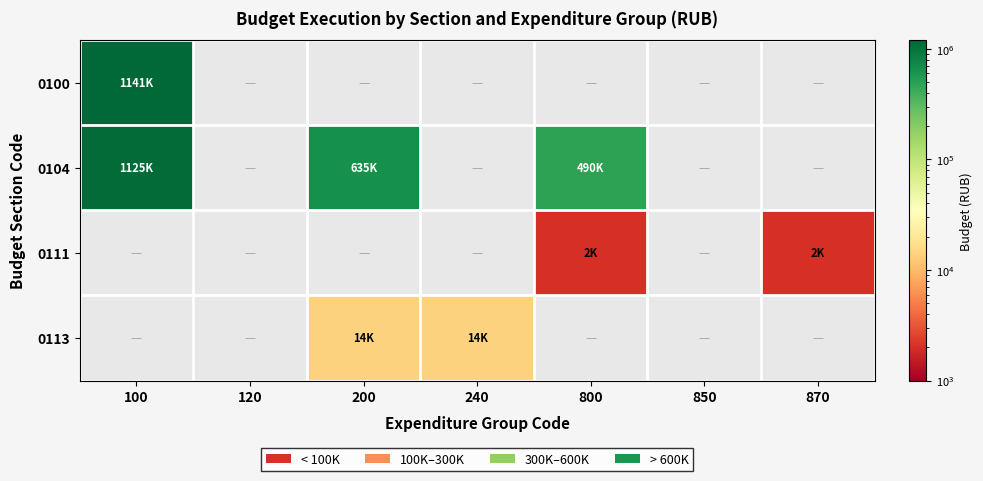

At how many categories does at least one series exceed 150376?

3